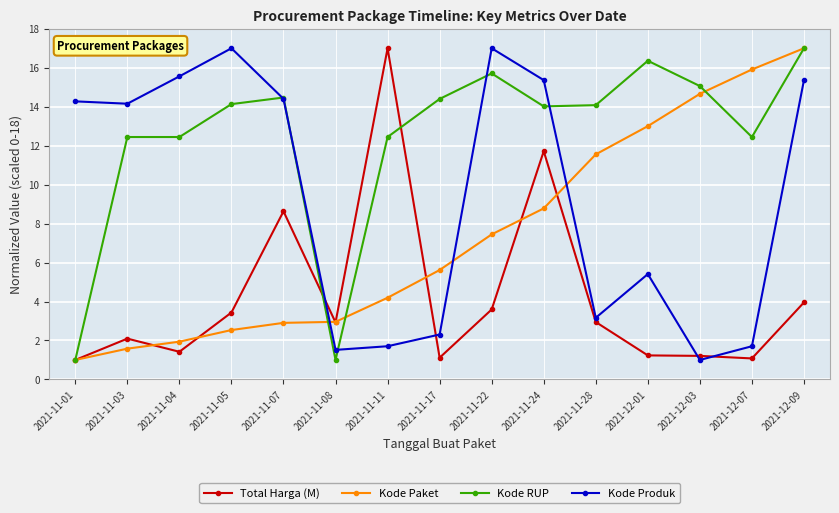

What is the difference between the Kode RUP values at 2021-11-24 and 2021-11-04?

1.6